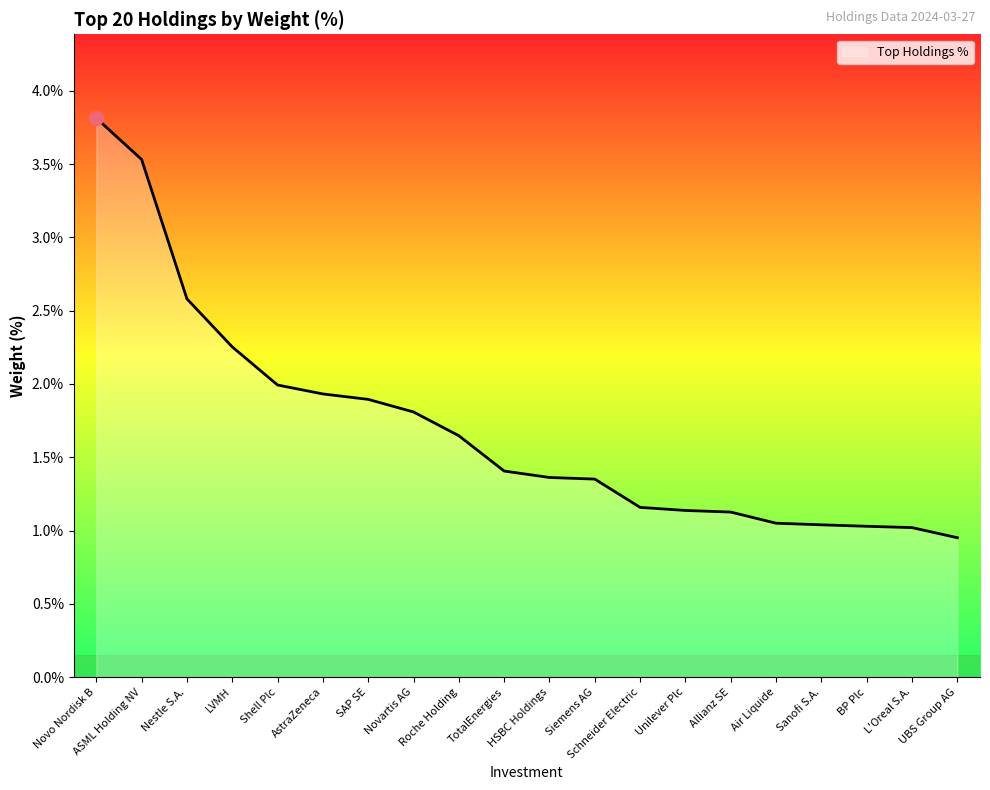

Which label corresponds to the largest value in the chart?

Novo Nordisk B